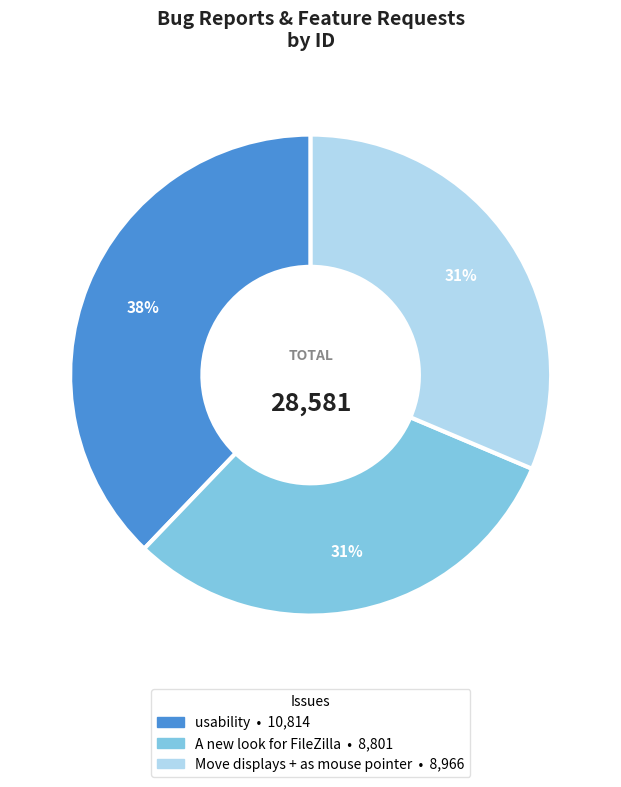

The usability slice represents 38% of the pie. True or false?

True